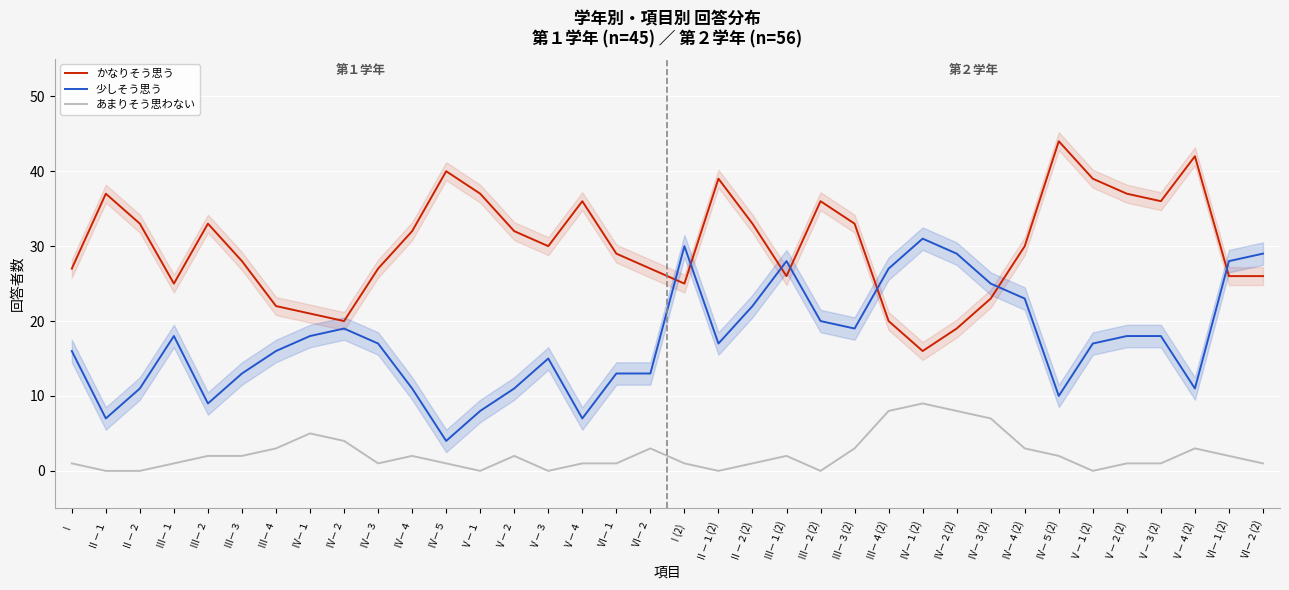

How many times do かなりそう思う and 少しそう思う cross each other?

7